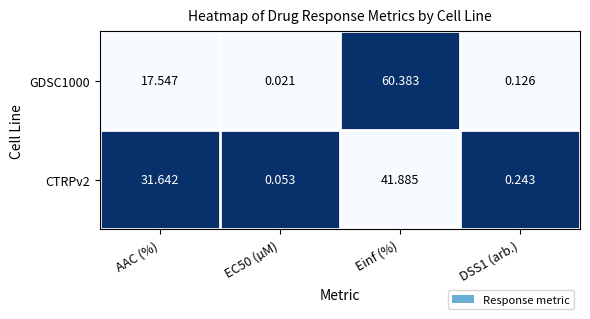

Count the number of categories in the chart.

4